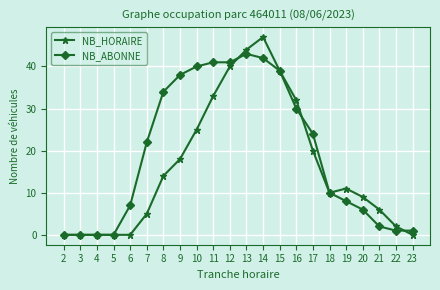

Is the value of NB_HORAIRE at 13 greater than the value of NB_ABONNE at 2?

Yes